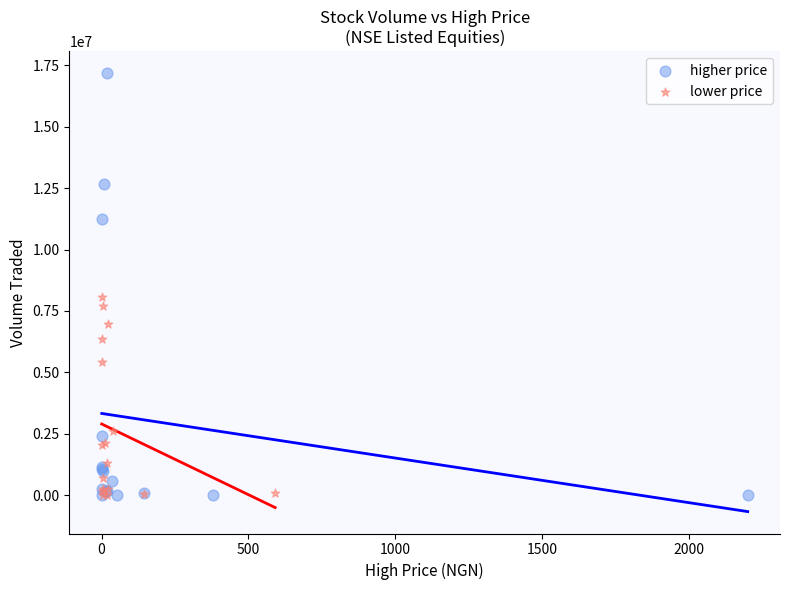

Which series has the widest spread of Y values?

higher price